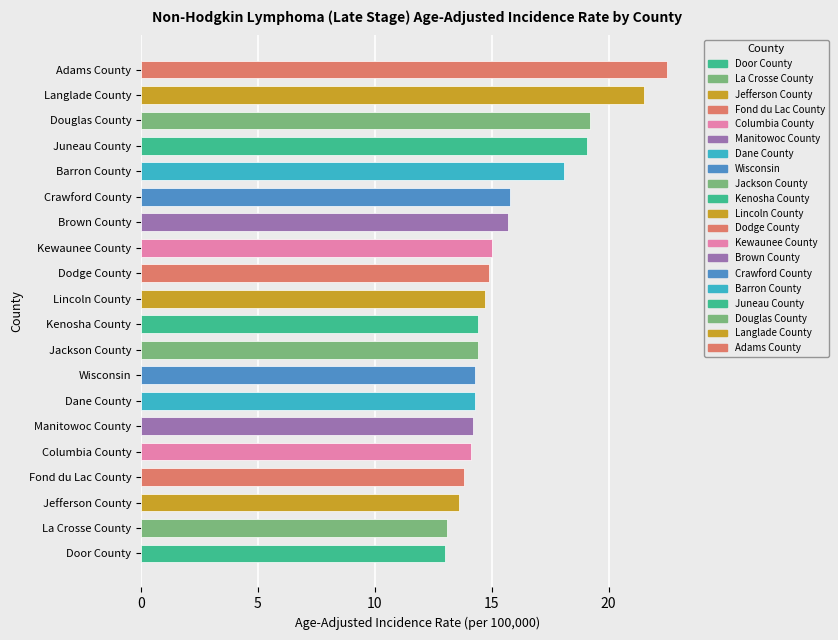

What is the sum of the values at Langlade County and Crawford County?

37.3